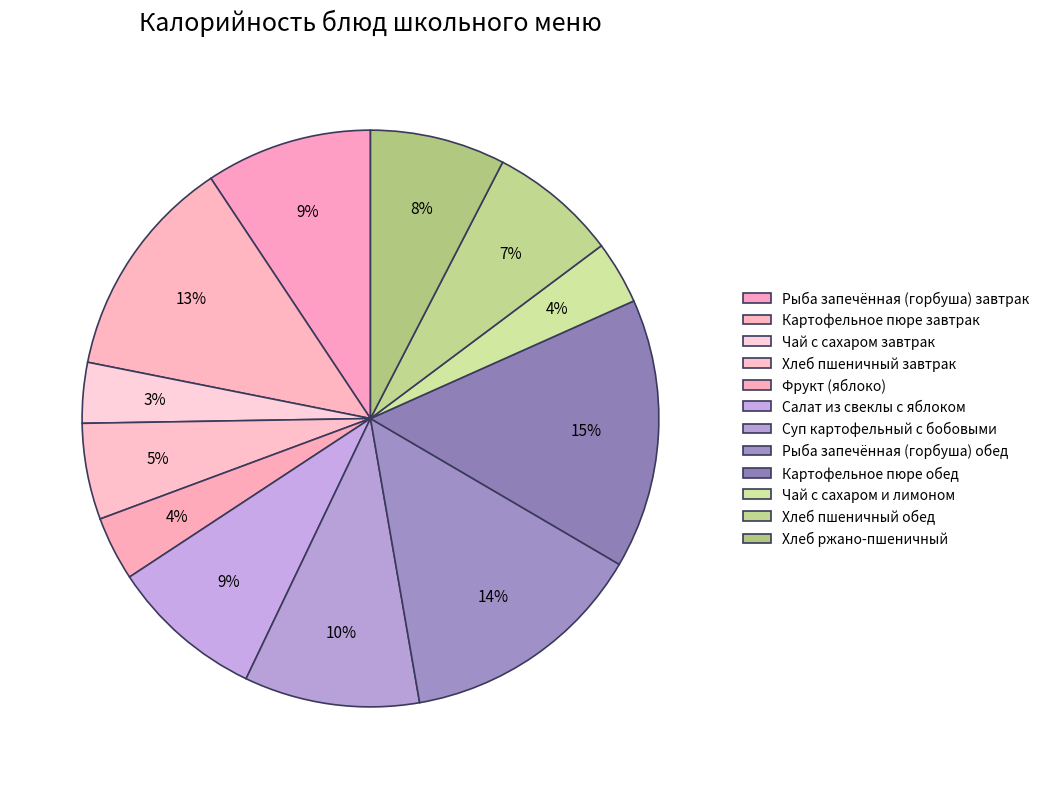

Count the number of slices in the pie.

12